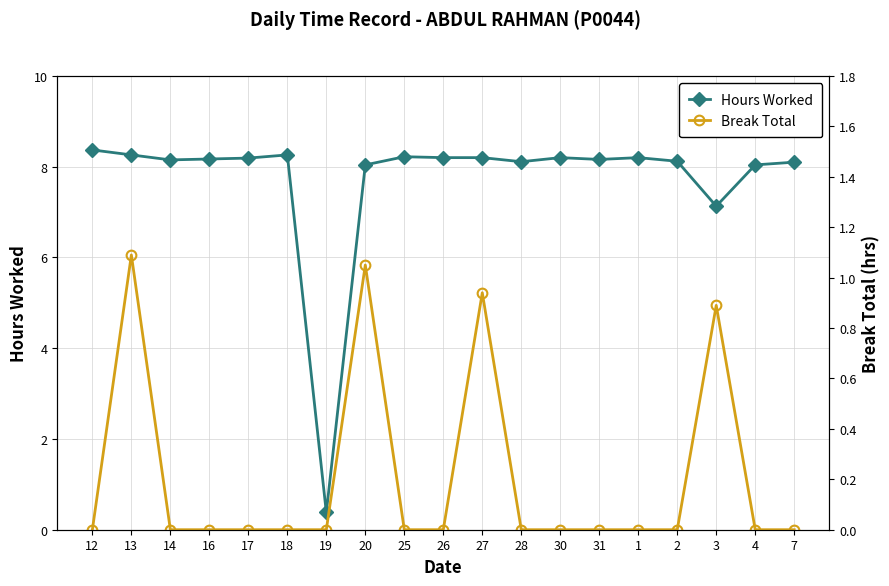

At which label is Hours Worked closest to 4?

3